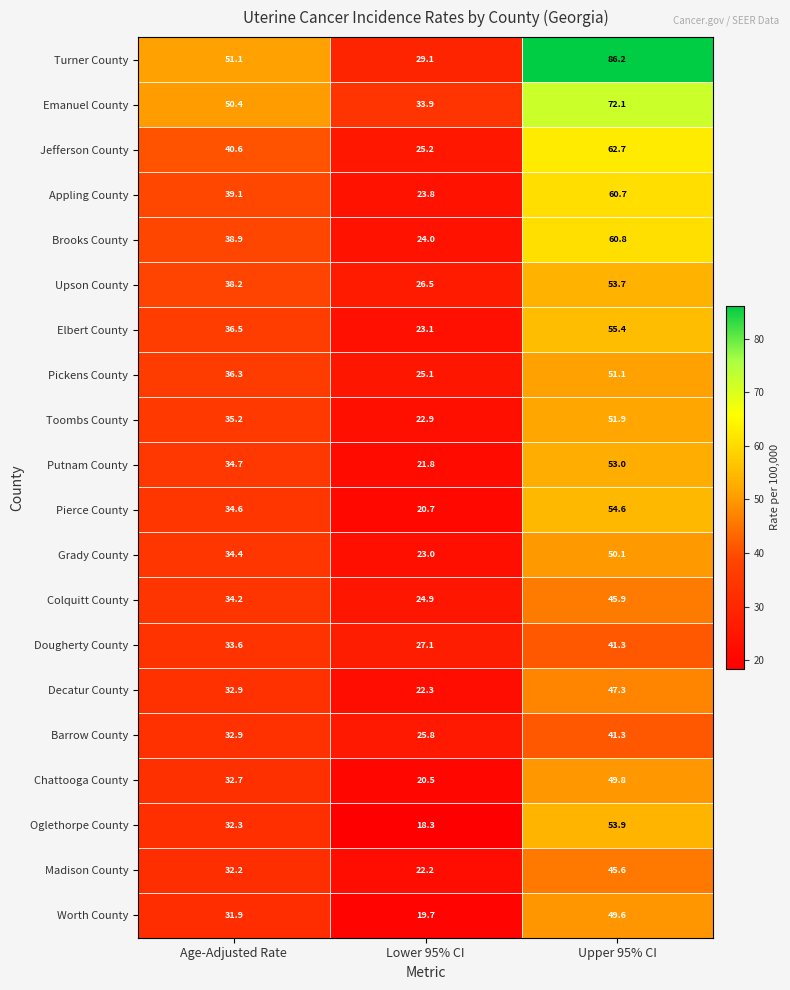

Which series changed the most between Lower 95% CI and Upper 95% CI?

Turner County